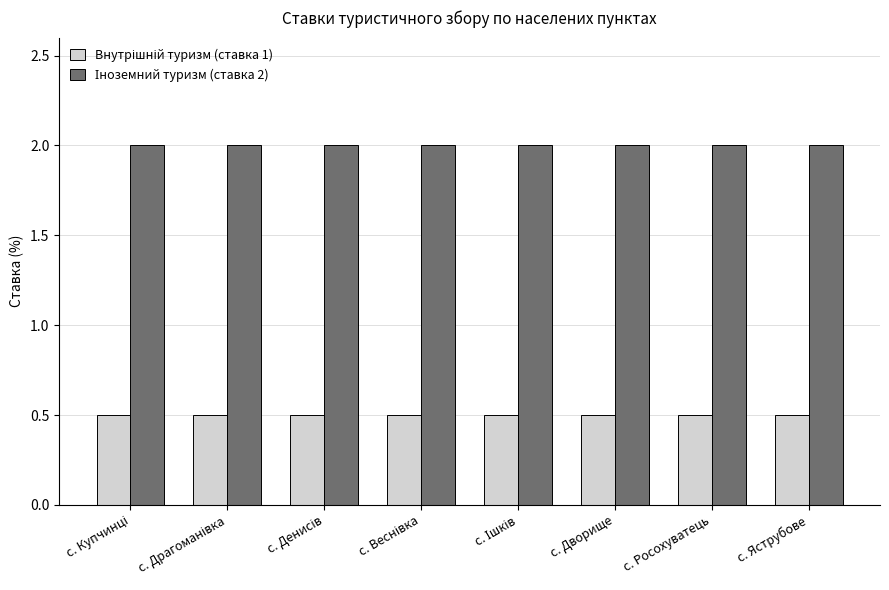

At how many categories does at least one series exceed 1?

8